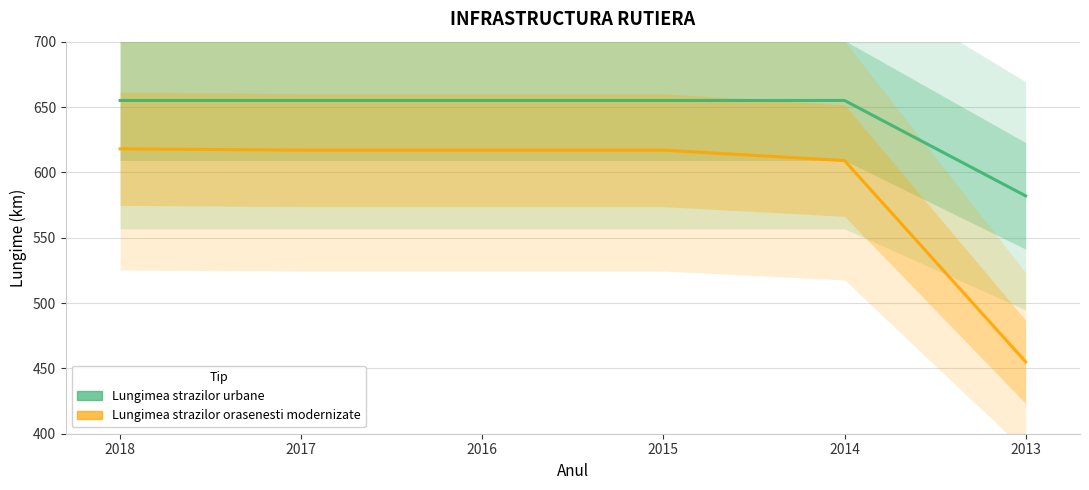

At how many categories does at least one series exceed 455?

6